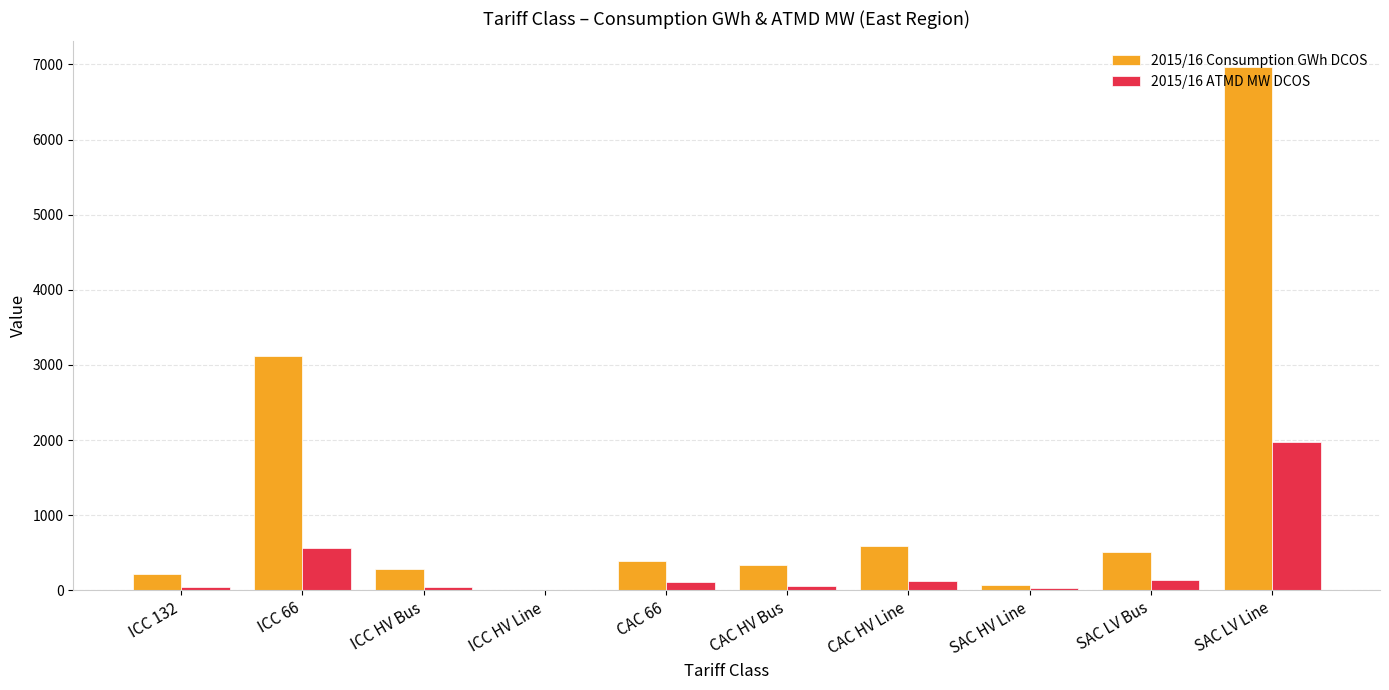

At which category is the sum across all series the highest?

SAC LV Line